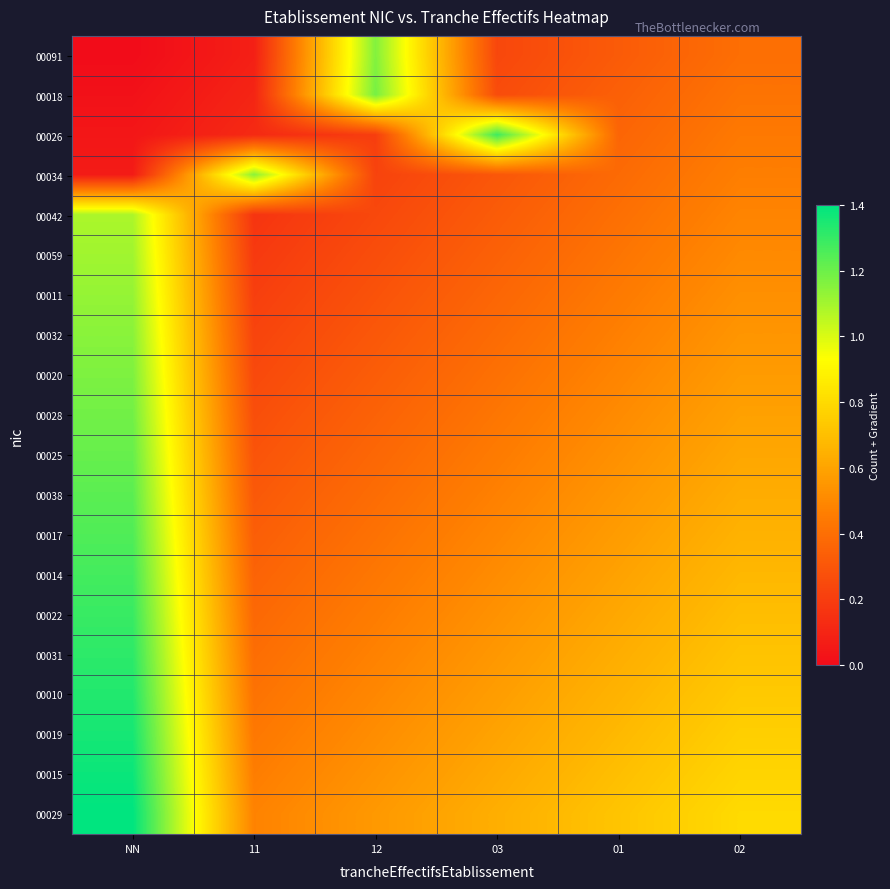

Reading left to right, extract all data points from this chart.

00091: NN=0.0	11=0.1	12=1.2	03=0.2	01=0.3	02=0.4
00018: NN=0.0	11=0.1	12=1.2	03=0.3	01=0.3	02=0.4
00026: NN=0.0	11=0.1	12=0.2	03=1.3	01=0.4	02=0.4
00034: NN=0.1	11=1.1	12=0.2	03=0.3	01=0.4	02=0.5
00042: NN=1.1	11=0.2	12=0.2	03=0.3	01=0.4	02=0.5
00059: NN=1.1	11=0.2	12=0.3	03=0.3	01=0.4	02=0.5
00011: NN=1.1	11=0.2	12=0.3	03=0.4	01=0.4	02=0.5
00032: NN=1.1	11=0.2	12=0.3	03=0.4	01=0.5	02=0.5
00020: NN=1.2	11=0.2	12=0.3	03=0.4	01=0.5	02=0.6
00028: NN=1.2	11=0.3	12=0.3	03=0.4	01=0.5	02=0.6
00025: NN=1.2	11=0.3	12=0.4	03=0.5	01=0.5	02=0.6
00038: NN=1.2	11=0.3	12=0.4	03=0.5	01=0.6	02=0.6
00017: NN=1.3	11=0.3	12=0.4	03=0.5	01=0.6	02=0.7
00014: NN=1.3	11=0.4	12=0.4	03=0.5	01=0.6	02=0.7
00022: NN=1.3	11=0.4	12=0.5	03=0.5	01=0.6	02=0.7
00031: NN=1.3	11=0.4	12=0.5	03=0.6	01=0.6	02=0.7
00010: NN=1.3	11=0.4	12=0.5	03=0.6	01=0.7	02=0.7
00019: NN=1.4	11=0.4	12=0.5	03=0.6	01=0.7	02=0.8
00015: NN=1.4	11=0.5	12=0.5	03=0.6	01=0.7	02=0.8
00029: NN=1.4	11=0.5	12=0.6	03=0.6	01=0.7	02=0.8